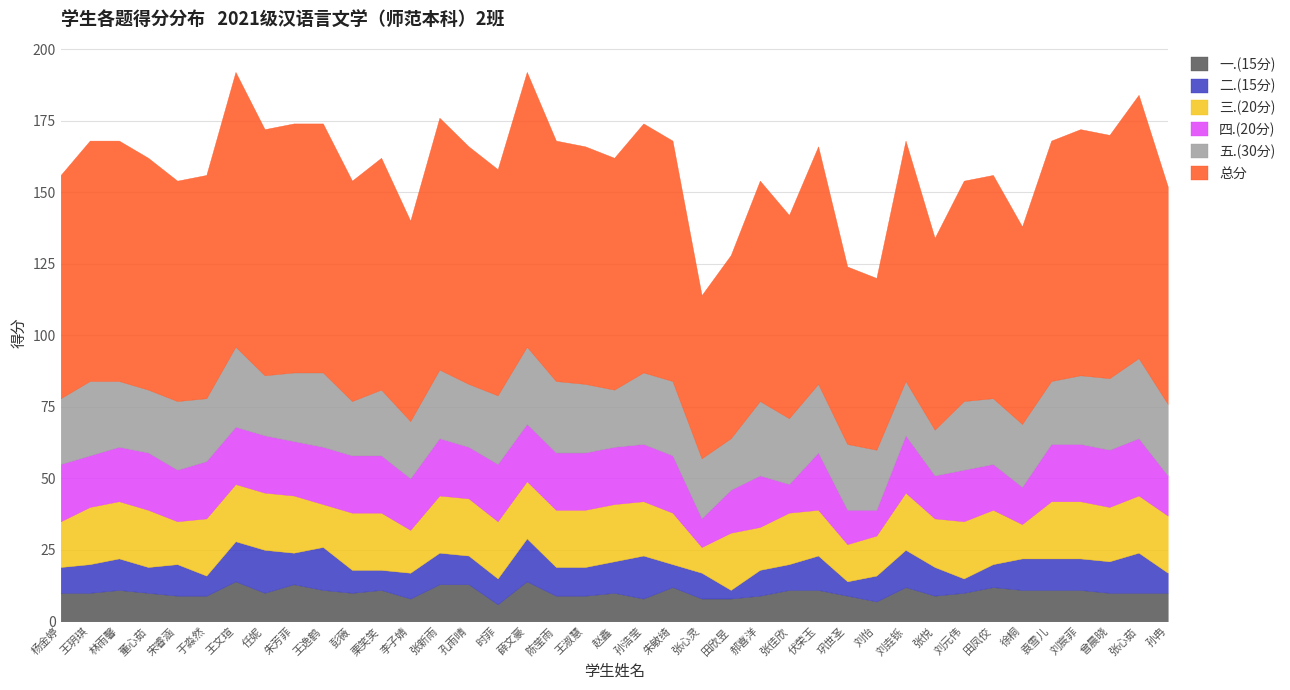

Reading right to left, extract all data points from this chart.

一.(15分): 10	10	10	11	11	11	12	10	9	12	7	9	11	11	9	8	8	12	8	10	9	9	14	6	13	13	8	11	10	11	13	10	14	9	9	10	11	10	10
二.(15分): 7	14	11	11	11	11	8	5	10	13	9	5	12	9	9	3	9	8	15	11	10	10	15	9	10	11	9	7	8	15	11	15	14	7	11	9	11	10	9
三.(20分): 20	20	19	20	20	12	19	20	17	20	14	13	16	18	15	20	9	18	19	20	20	20	20	20	20	20	15	20	20	15	20	20	20	20	15	20	20	20	16
四.(20分): 14	20	20	20	20	13	16	18	15	20	9	12	20	10	18	15	10	20	20	20	20	20	20	20	18	20	18	20	20	20	19	20	20	20	18	20	19	18	20
五.(30分): 25	28	25	24	22	22	23	24	16	19	21	23	24	23	26	18	21	26	25	20	24	25	27	24	22	24	20	23	19	26	24	21	28	22	24	22	23	26	23
总分: 76	92	85	86	84	69	78	77	67	84	60	62	83	71	77	64	57	84	87	81	83	84	96	79	83	88	70	81	77	87	87	86	96	78	77	81	84	84	78